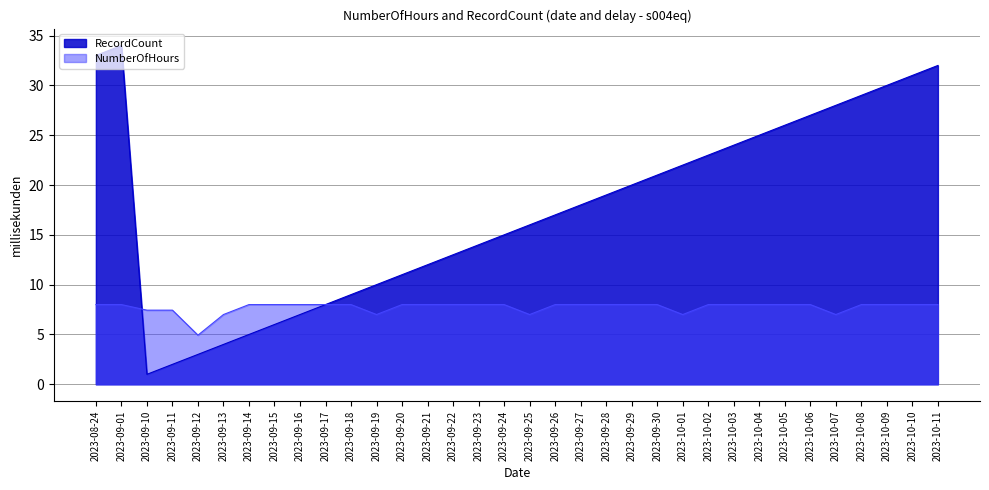

What is the maximum value shown in the chart?

34.0